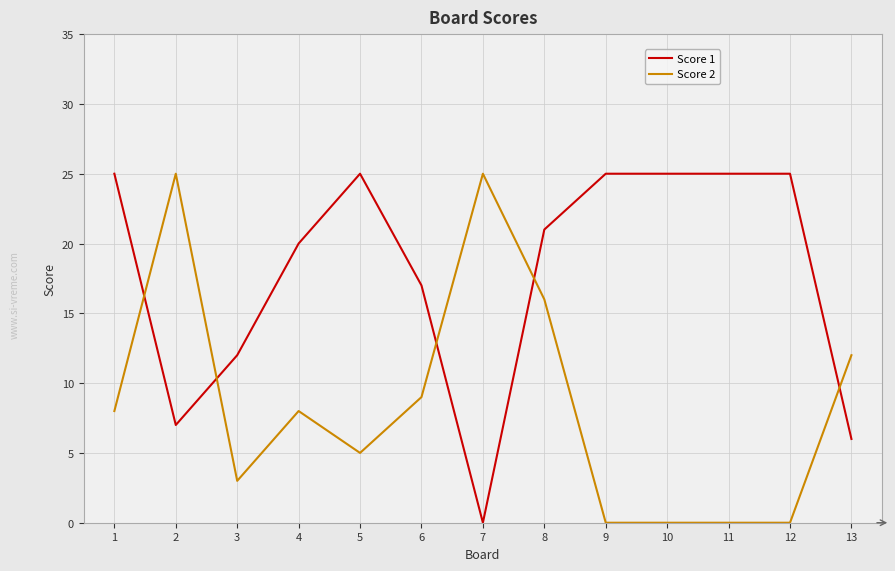

Reading left to right, transcribe all the data shown in this chart.

Score 1: 1=25	2=7	3=12	4=20	5=25	6=17	7=0	8=21	9=25	10=25	11=25	12=25	13=6
Score 2: 1=8	2=25	3=3	4=8	5=5	6=9	7=25	8=16	9=0	10=0	11=0	12=0	13=12